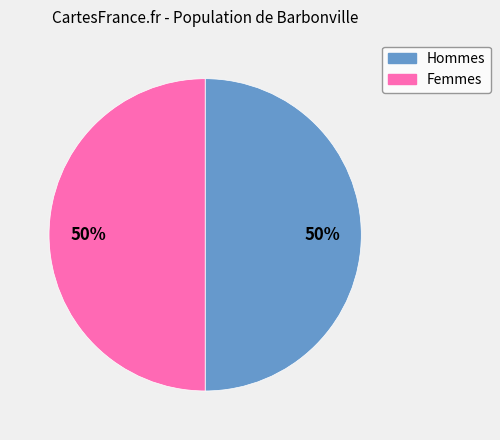

To the nearest percent, what is the average slice percentage?

50%